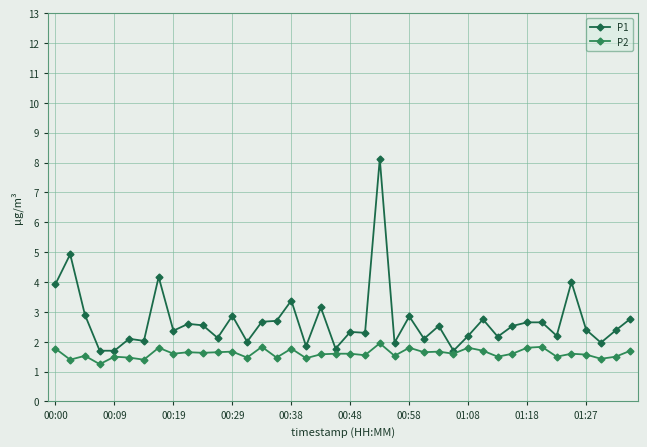

List the series in order of their overall mean, lowest first.

P2, P1